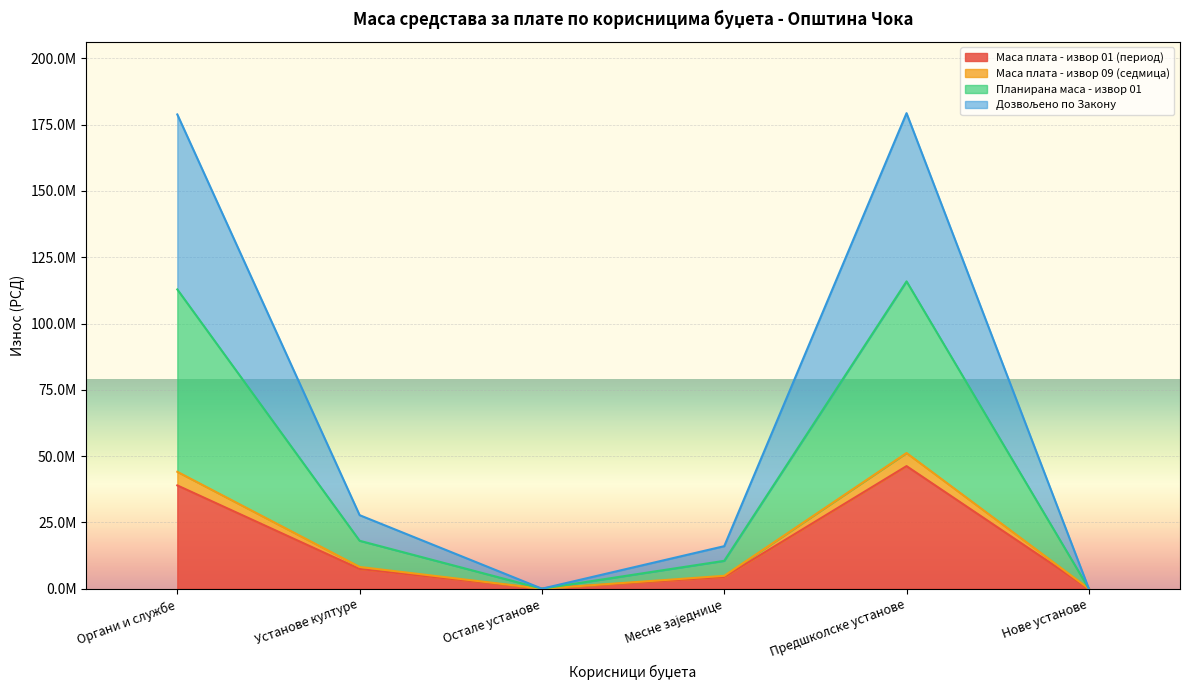

How many interior local valleys does the Маса плата - извор 01 (период) series have?

1